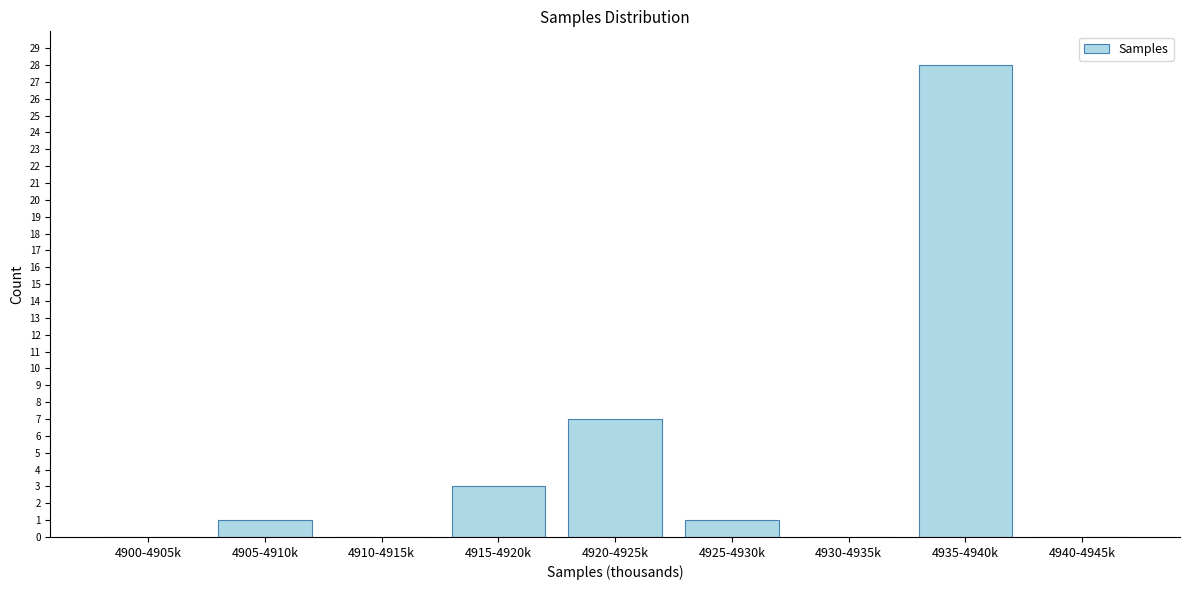

Reading right to left, list all the values displayed in this chart.

4940-4945k=0	4935-4940k=28	4930-4935k=0	4925-4930k=1	4920-4925k=7	4915-4920k=3	4910-4915k=0	4905-4910k=1	4900-4905k=0